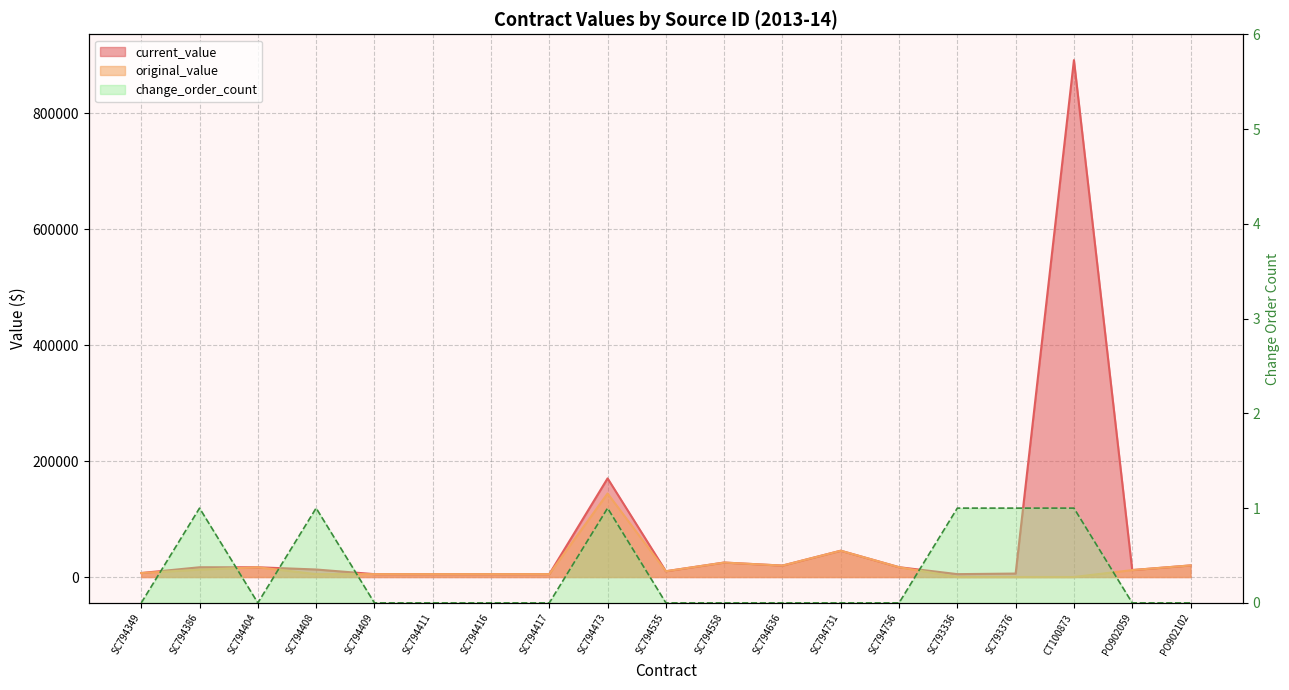

Is it true that original_value equals 2943.6 at SC794411?

False